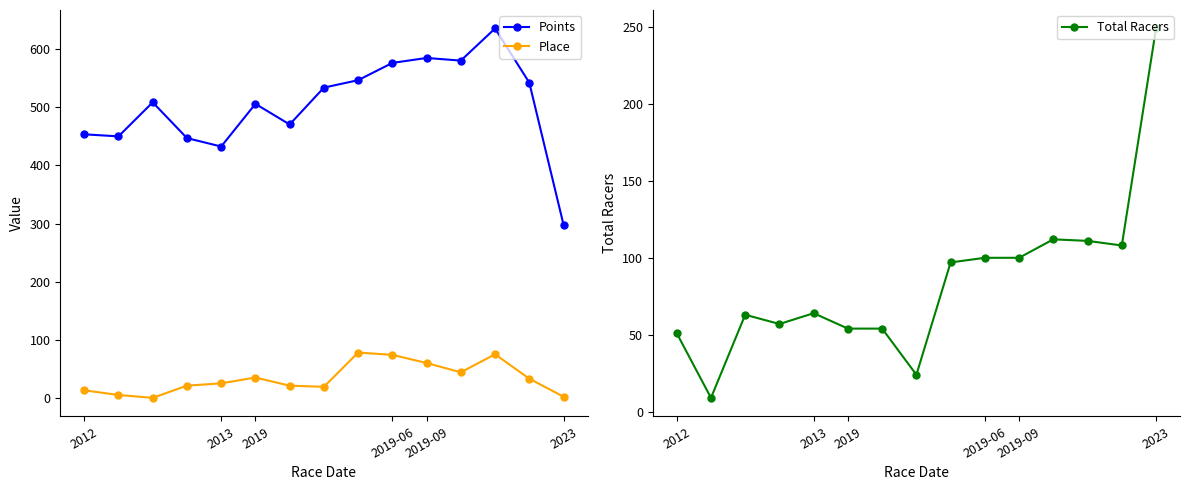

How many categories are shown in the chart?

15